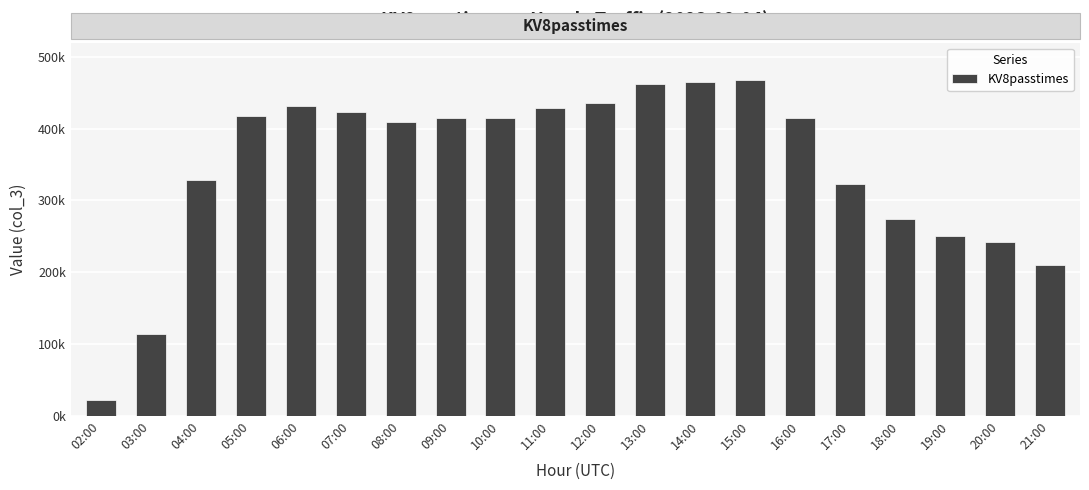

What is the ratio of the value at 19:00 to the value at 14:00?

0.5